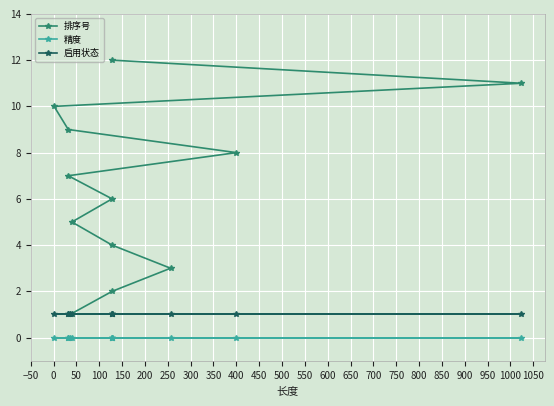

List the series in order of their overall mean, lowest first.

精度, 启用状态, 排序号